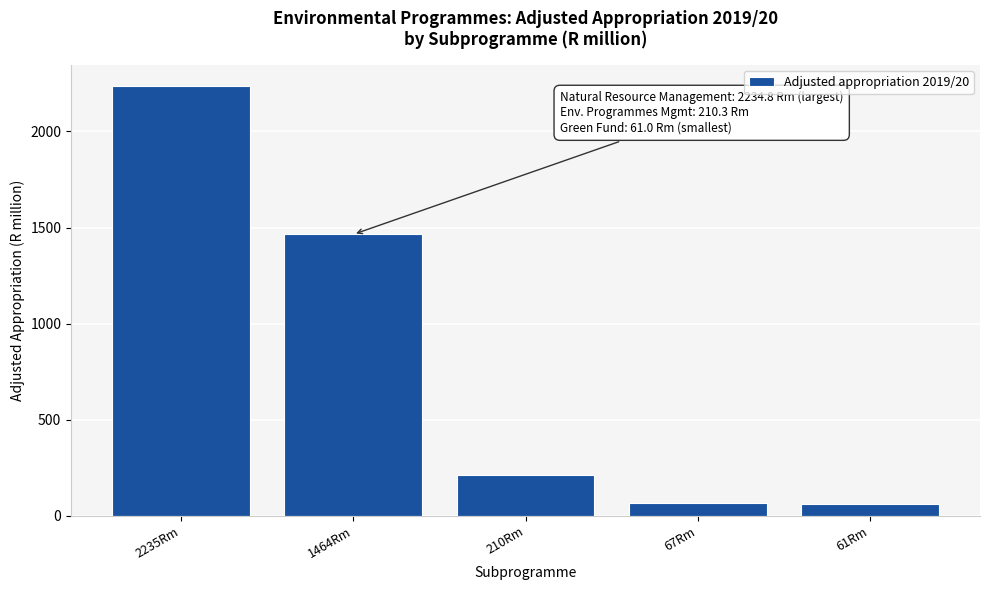

What is the greatest value displayed?

2234.8